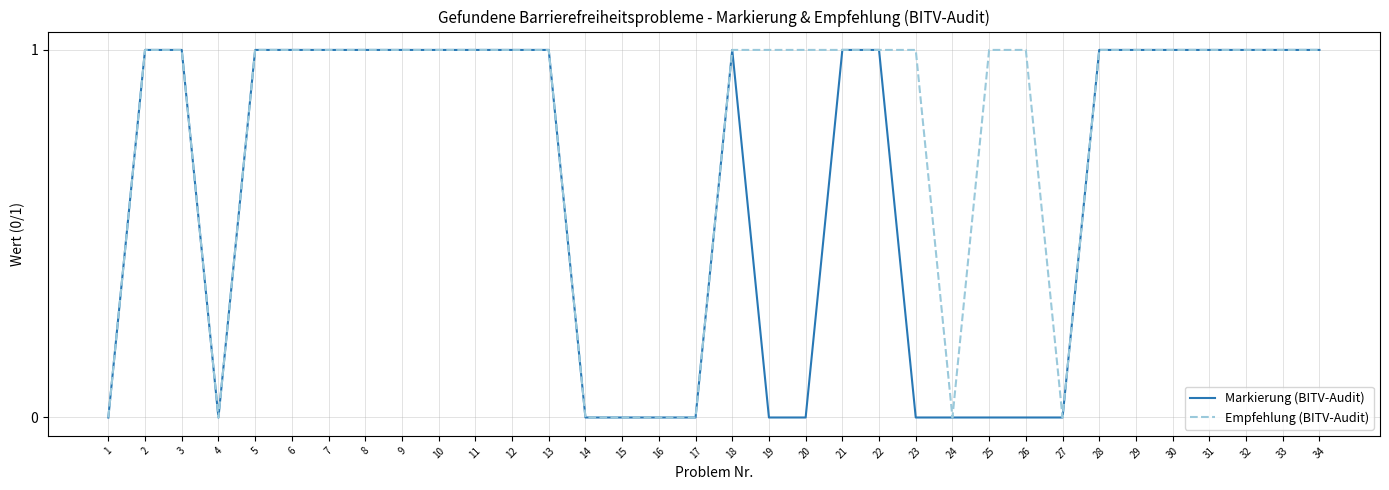

Rank the series at 19 from lowest to highest value.

Markierung (BITV-Audit), Empfehlung (BITV-Audit)